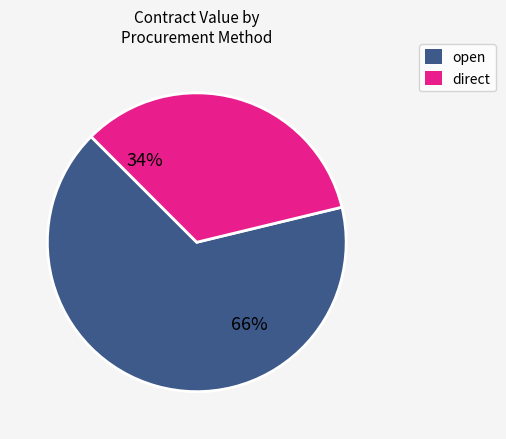

Which slice is the largest?

open